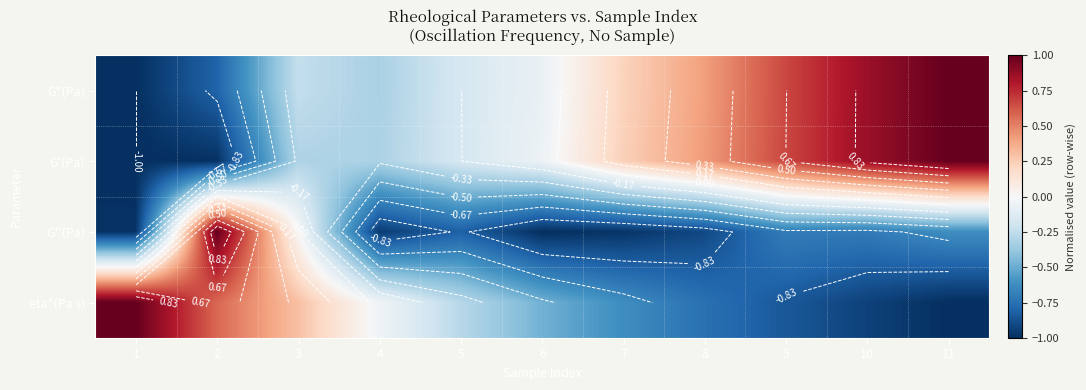

What is the lowest value of the G*(Pa) series?

-1.0